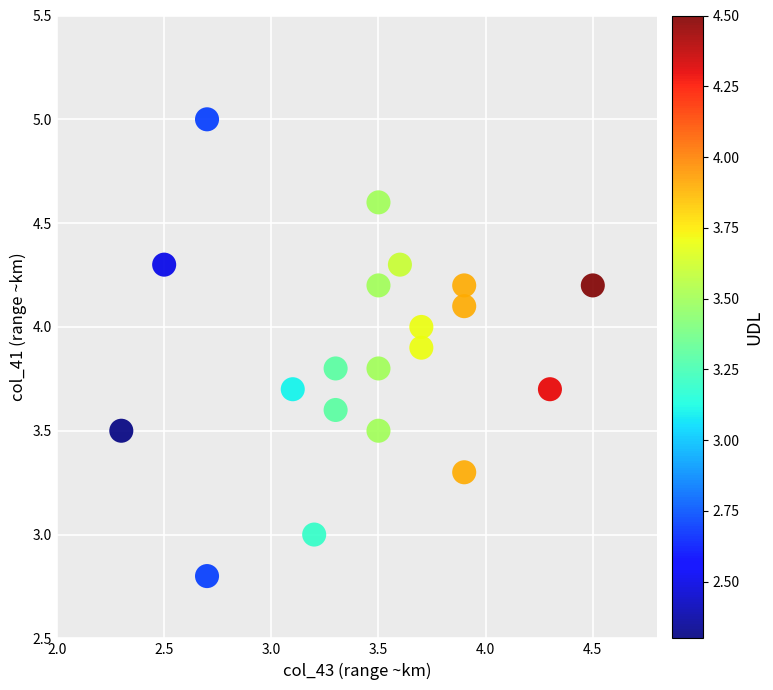

What is the range of Y values (max minus min)?

2.2